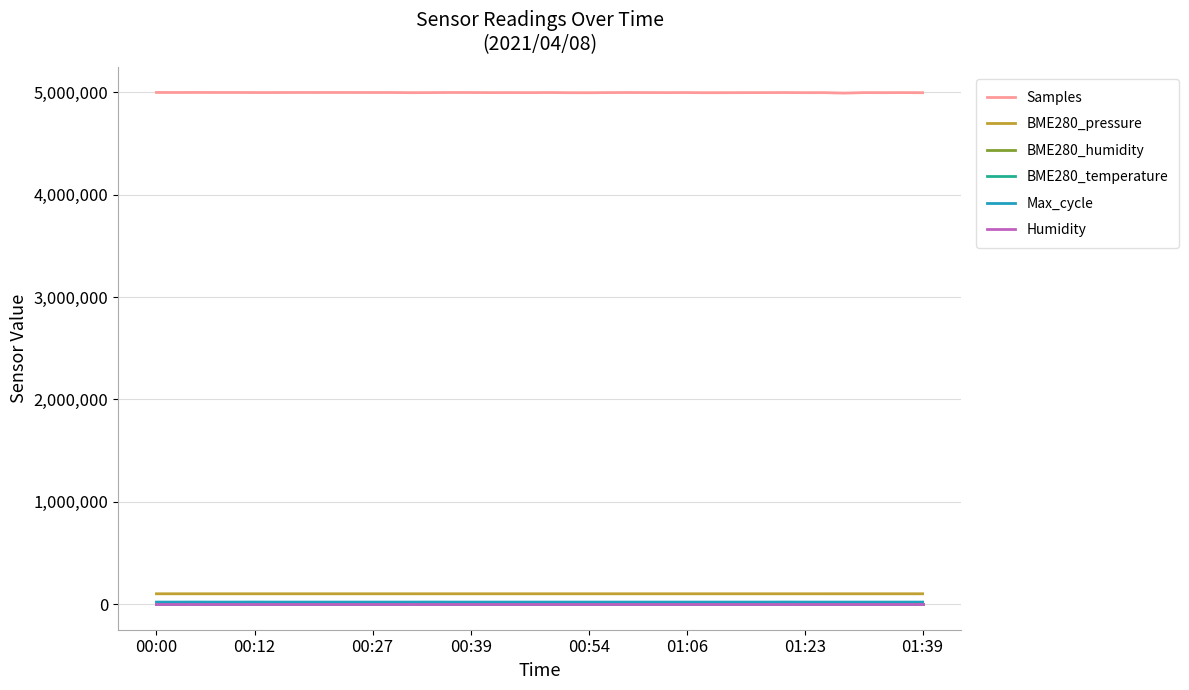

True or false: BME280_humidity and Samples cross at least once.

False